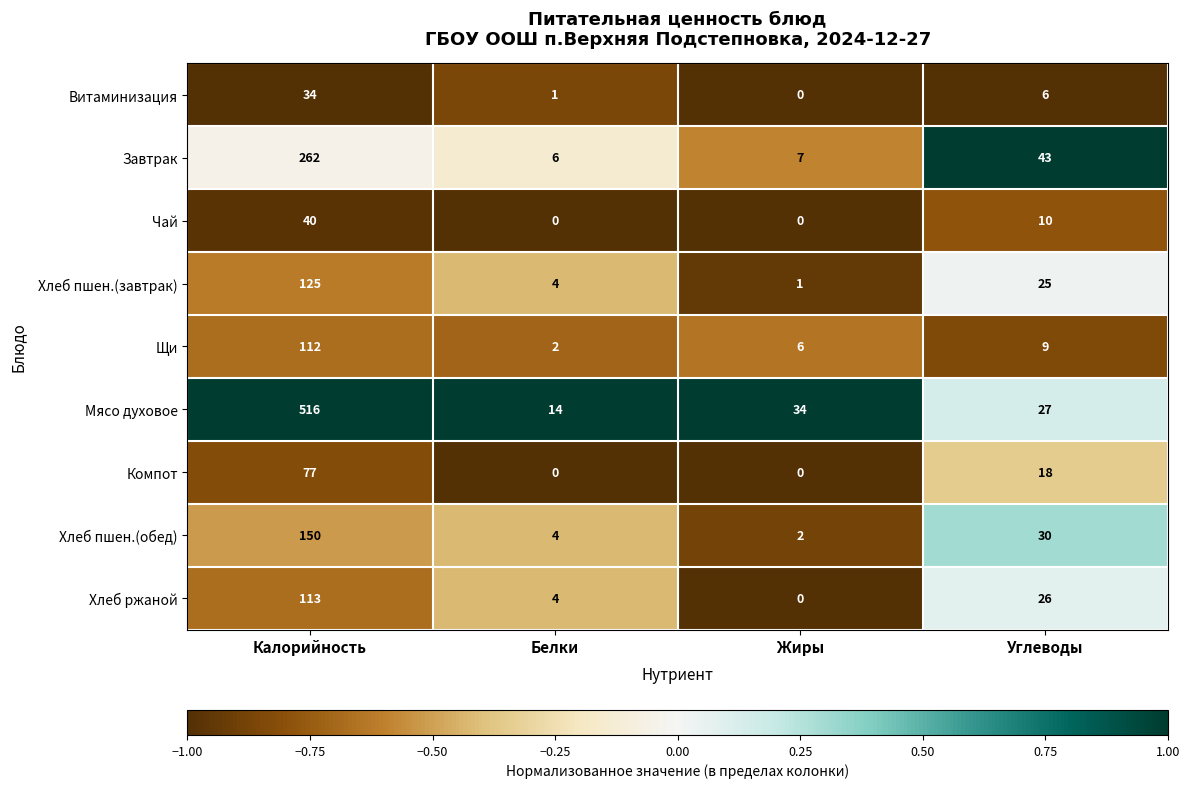

Which series has the largest total across all categories?

Мясо духовое